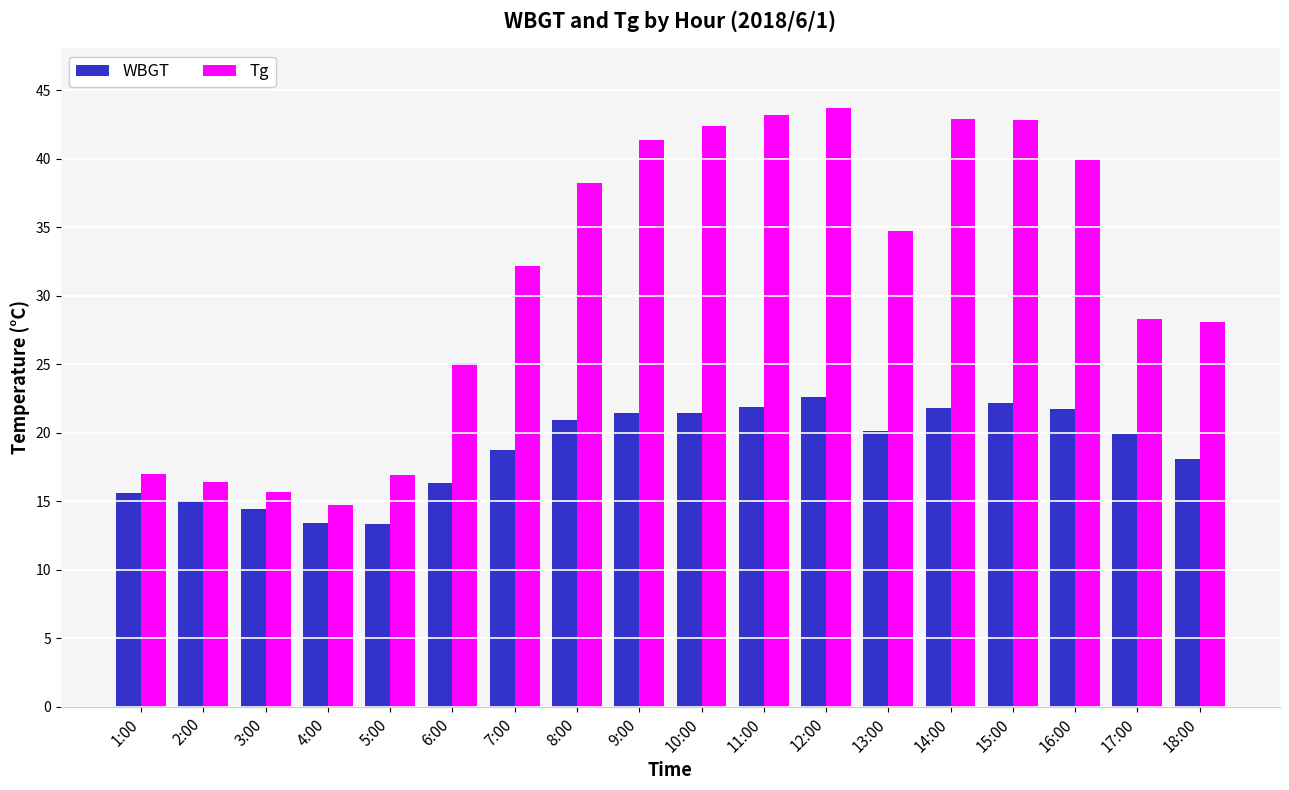

At which label does Tg reach its peak?

12:00